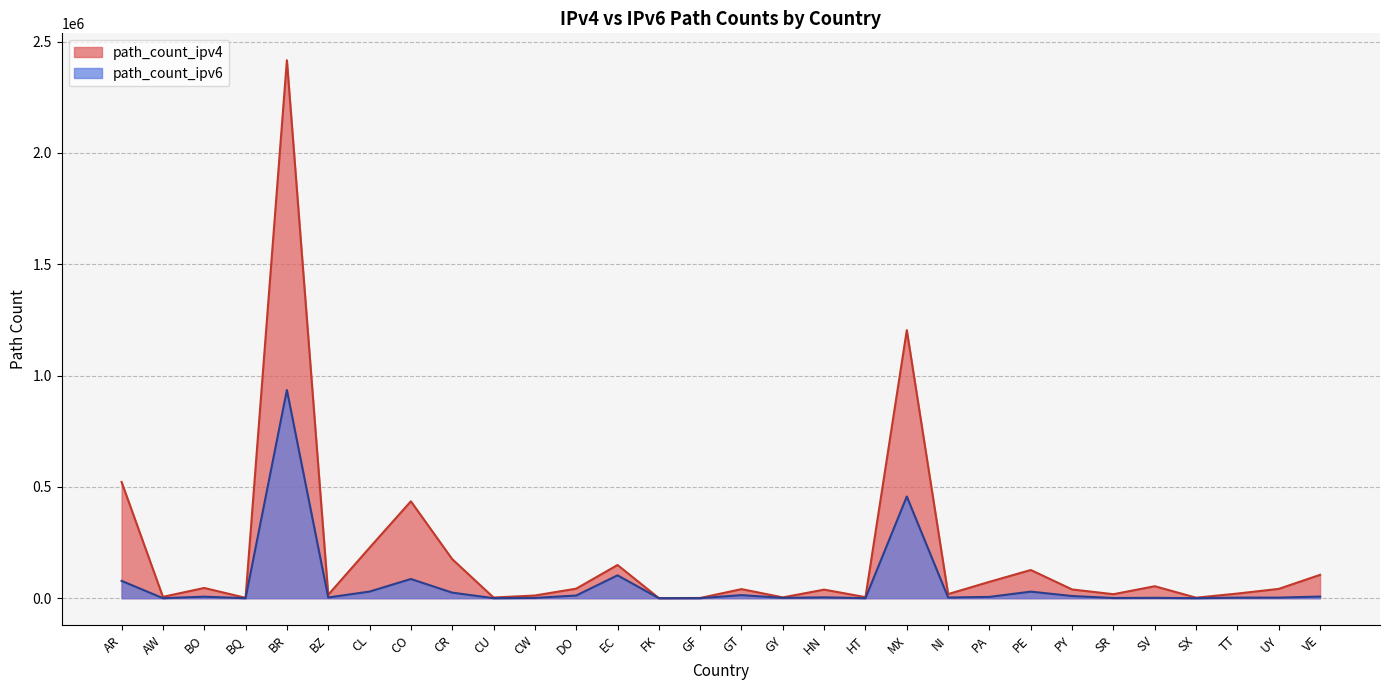

Reading left to right, transcribe all the data shown in this chart.

path_count_ipv4: AR=521944	AW=6138	BO=45964	BQ=1684	BR=2416220	BZ=15271	CL=226700	CO=435215	CR=175439	CU=3050	CW=12087	DO=42834	EC=149054	FK=479	GF=963	GT=40801	GY=3567	HN=38505	HT=4710	MX=1203874	NI=18363	PA=73578	PE=126612	PY=39209	SR=17947	SV=53752	SX=2288	TT=20835	UY=41840	VE=104942
path_count_ipv6: AR=77799	AW=82	BO=6844	BQ=41	BR=934994	BZ=3165	CL=29744	CO=86198	CR=24984	CU=131	CW=1285	DO=12003	EC=102678	FK=0	GF=248	GT=13751	GY=1419	HN=3731	HT=123	MX=456856	NI=3008	PA=5849	PE=29434	PY=9831	SR=879	SV=1626	SX=171	TT=2510	UY=2577	VE=7440